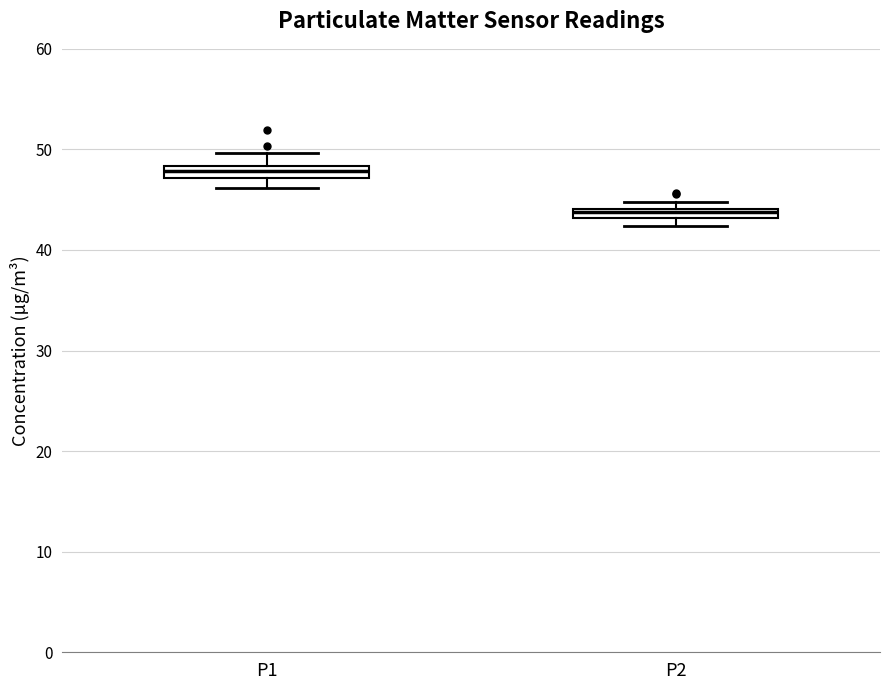

Where is the lower edge of the box for P1 on the y-axis? The values are not printed on the chart, so give them approximately, as read against the axis.

47